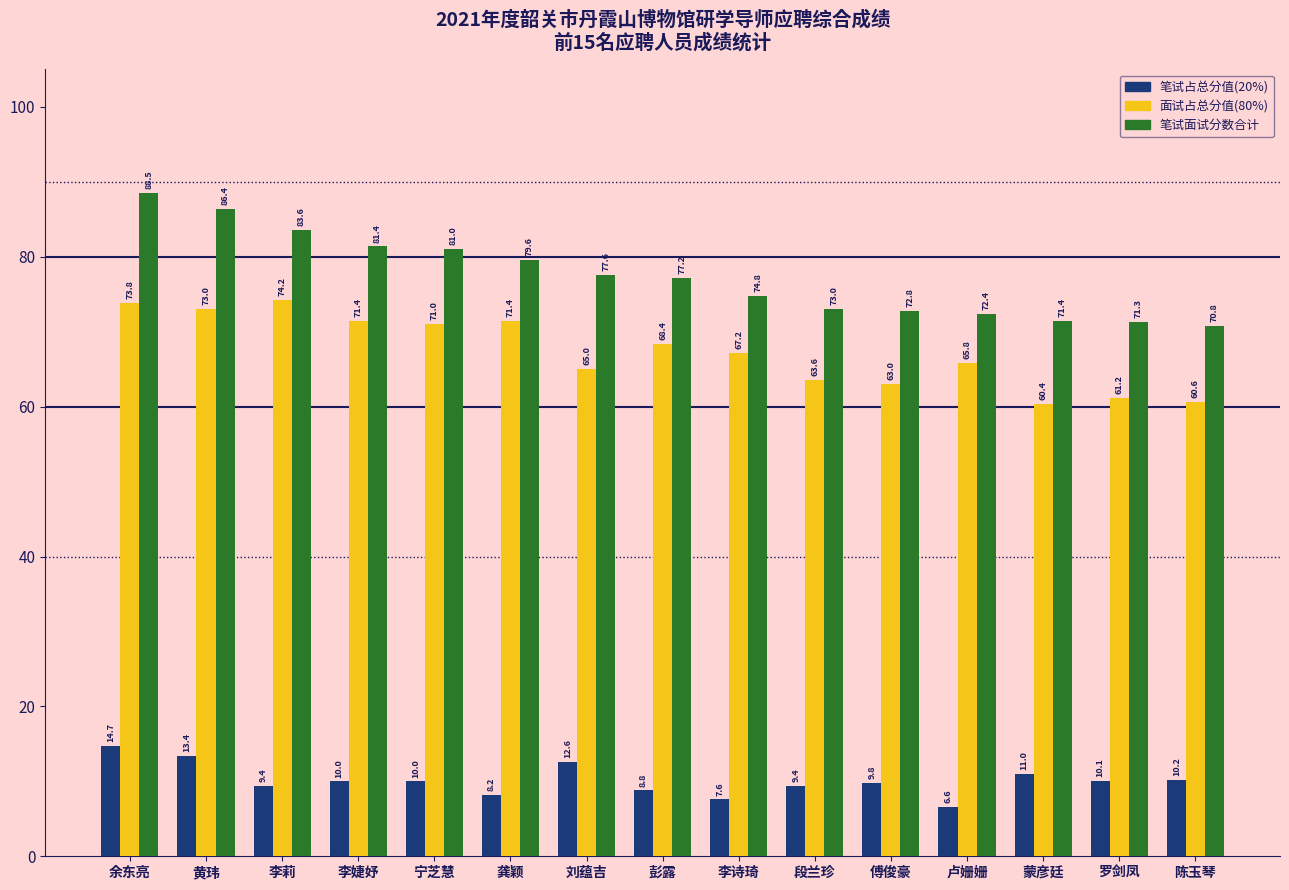

Which series changed the most between 傅俊豪 and 陈玉琴?

面试占总分值(80%)